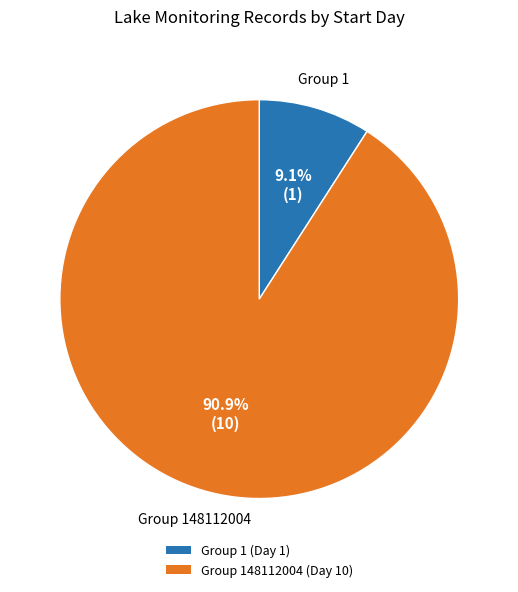

How many slices are in this pie chart?

2